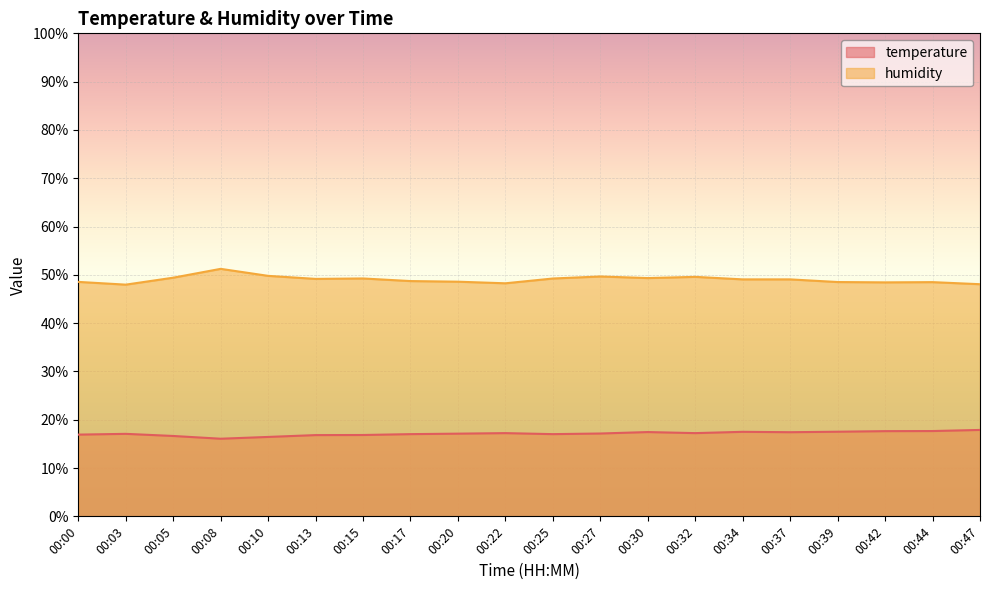

What is the sum of all humidity values?

980.3